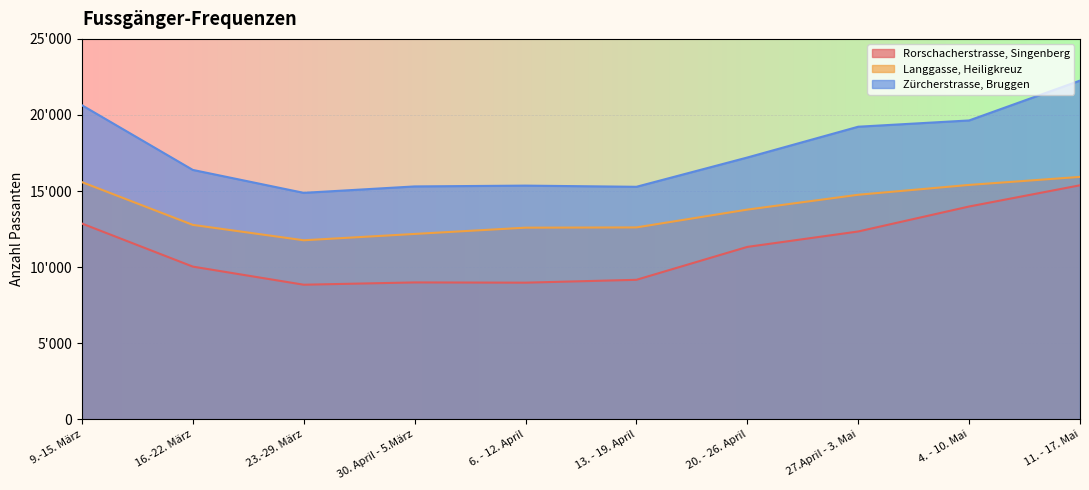

What is the label of the 8th point from the left?

27.April - 3. Mai